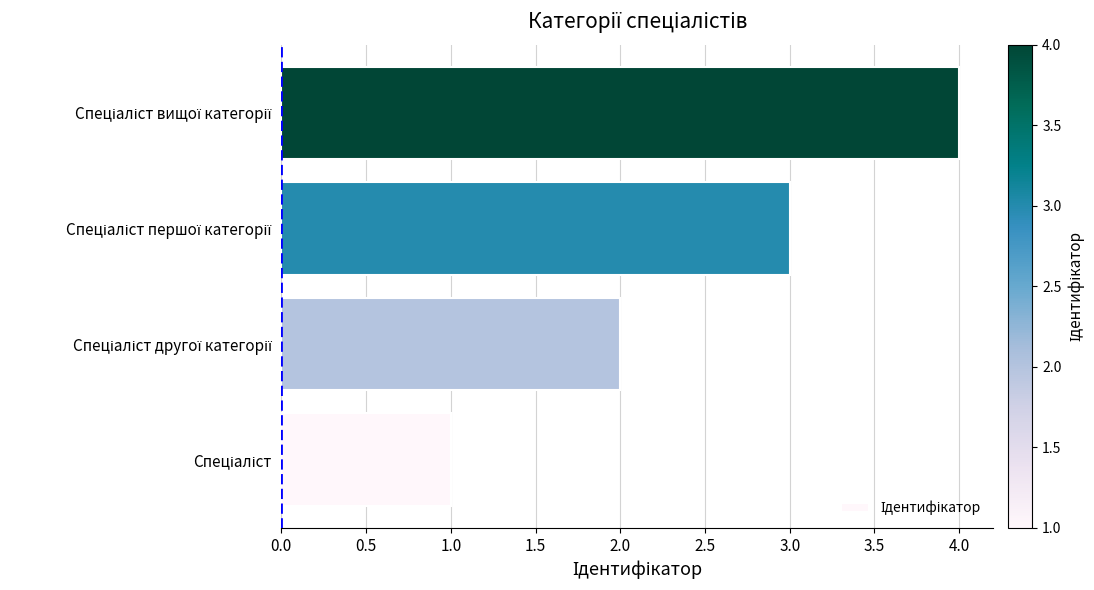

What is the maximum value shown in the chart?

4